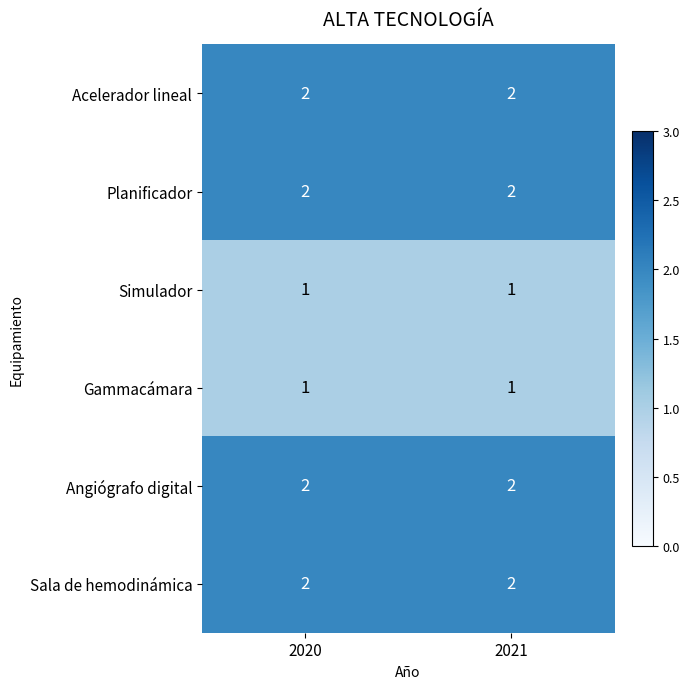

The Acelerador lineal series shows 3 at 2020. True or false?

False